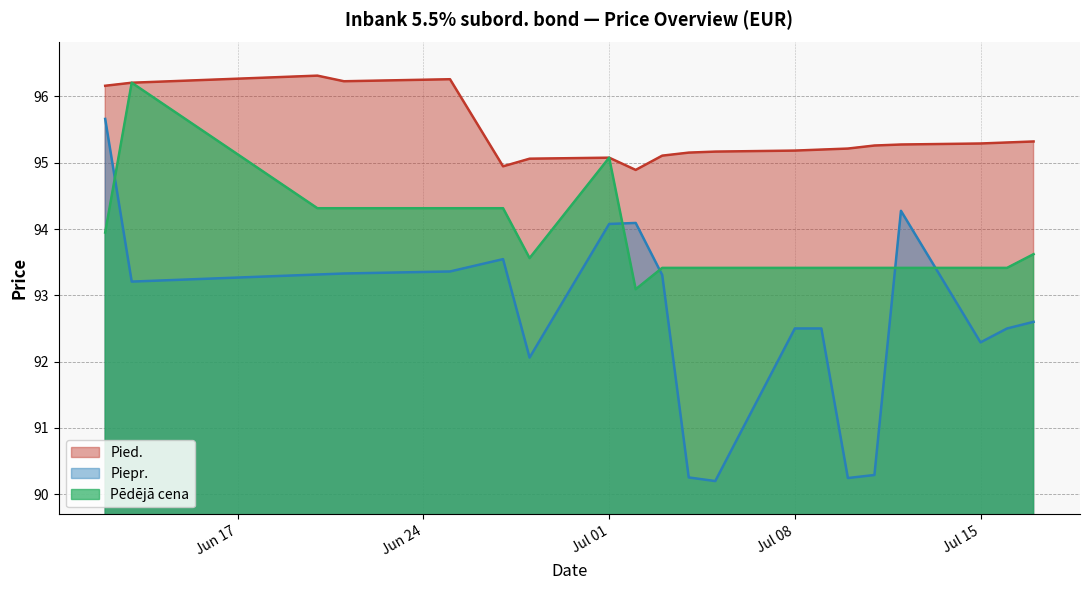

Between 2024-07-12 and 2024-07-02, which series saw the biggest shift?

Pied.